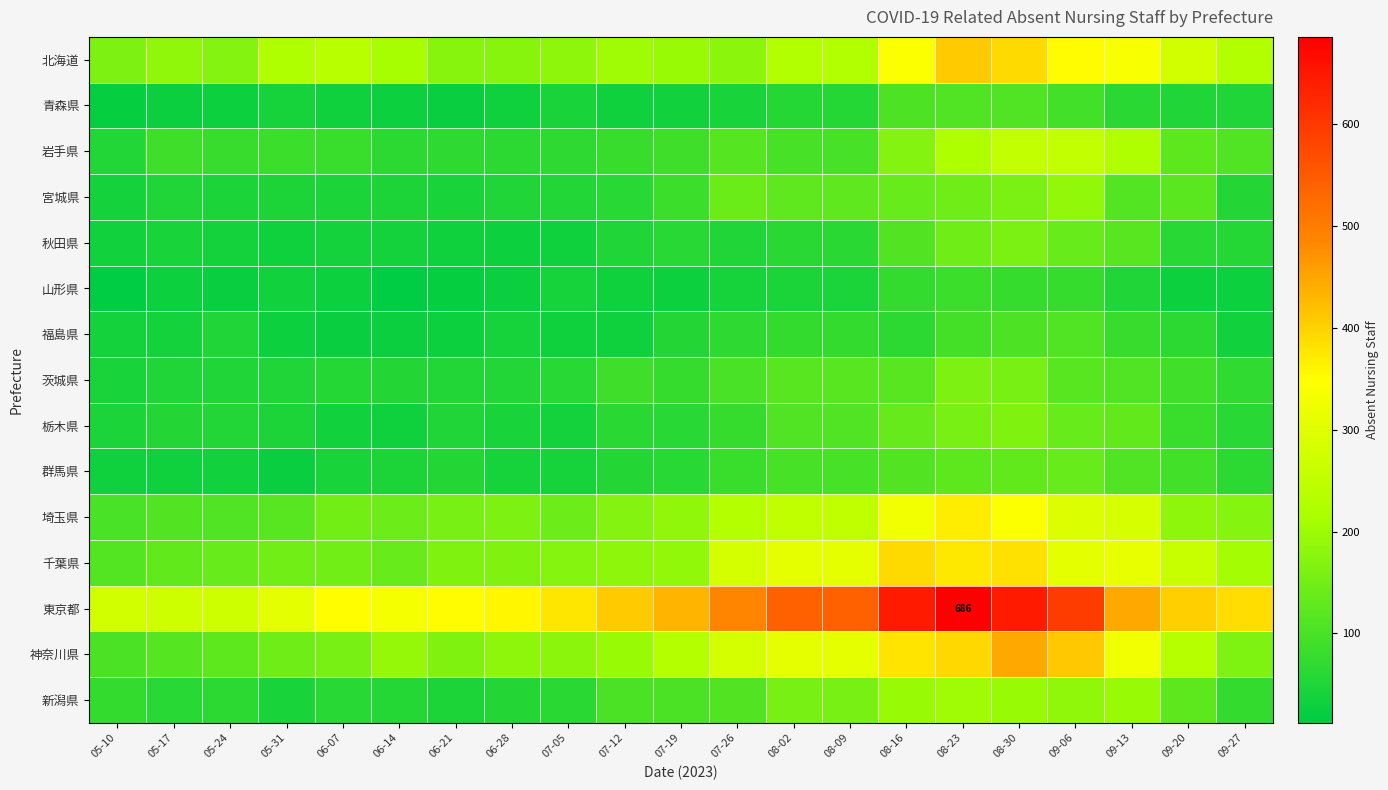

Rank the categories by 神奈川県 value from lowest to highest.

05-10, 05-17, 05-24, 05-31, 06-07, 09-27, 06-21, 07-05, 06-28, 06-14, 07-12, 07-19, 09-20, 07-26, 08-02, 08-09, 09-13, 08-16, 08-23, 09-06, 08-30